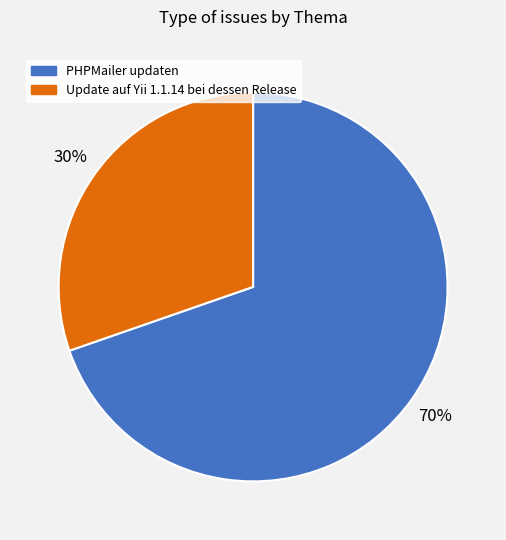

Which slice is the largest?

PHPMailer updaten